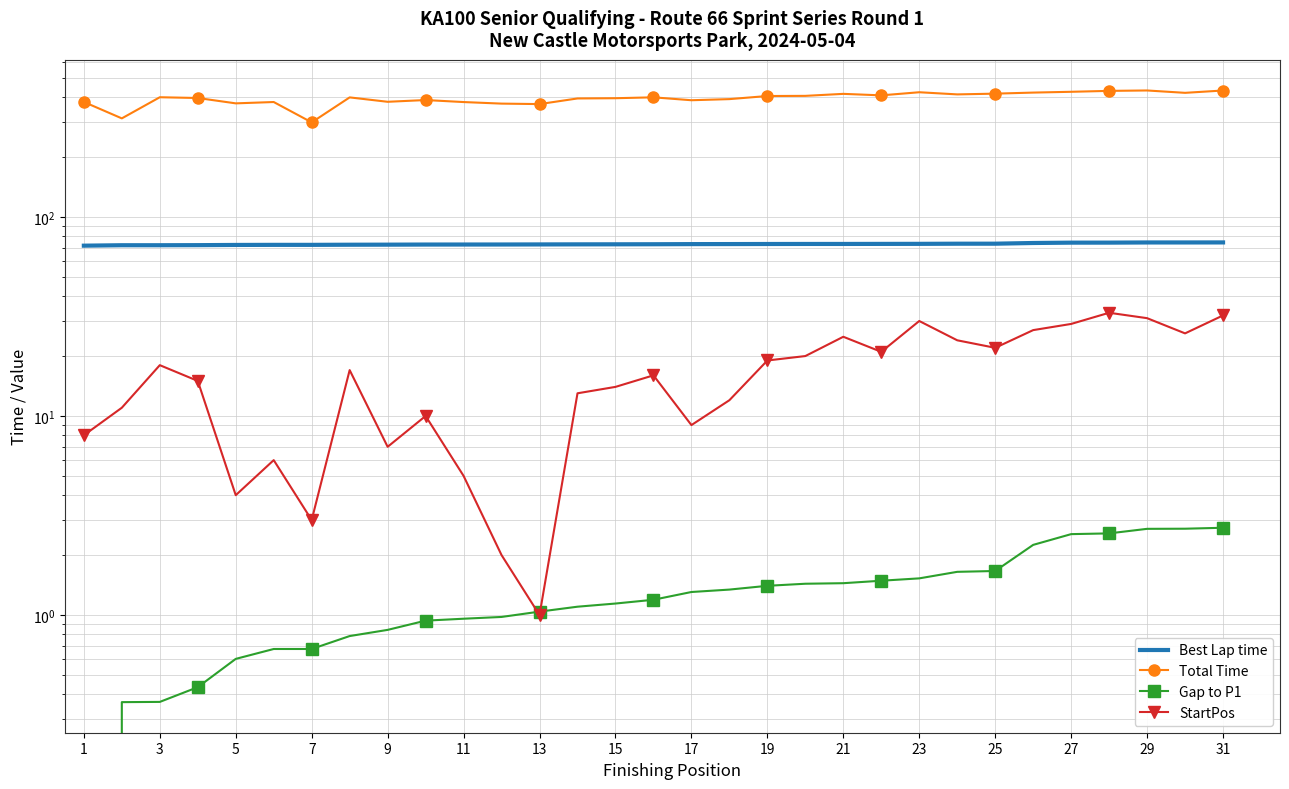

What is the total value across all series at 15?

488.9